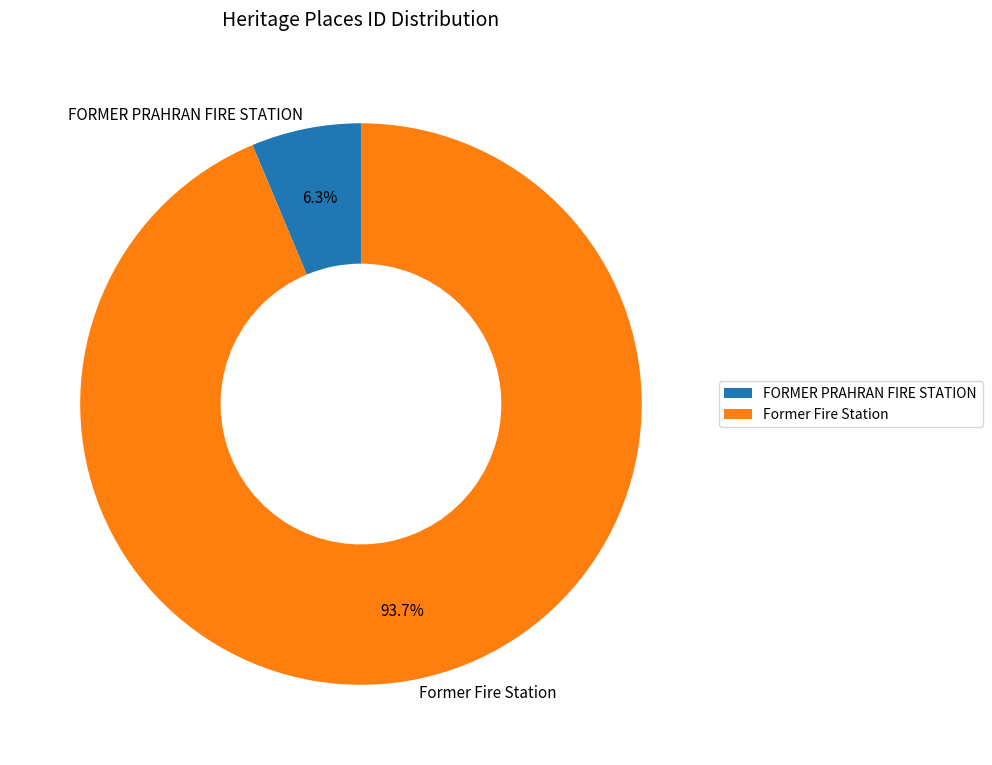

True or false: FORMER PRAHRAN FIRE STATION accounts for 6% of the total.

True